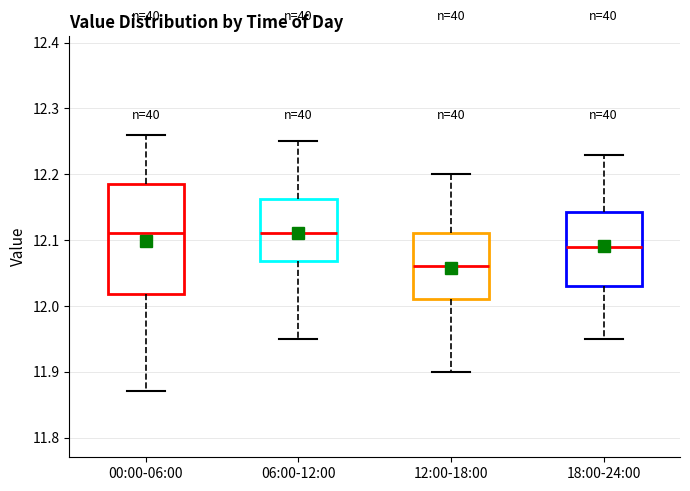

Which box has the lowest median line?

12:00-18:00